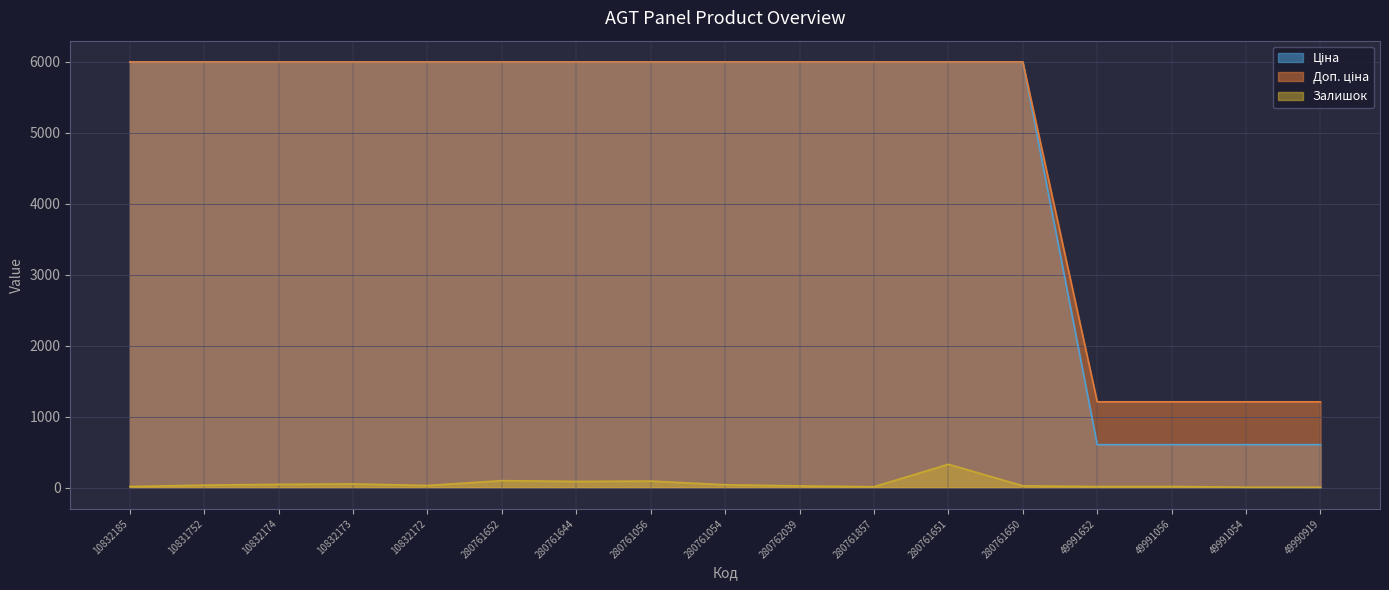

What is the difference between the maximum and minimum values in the Залишок series?

325.0